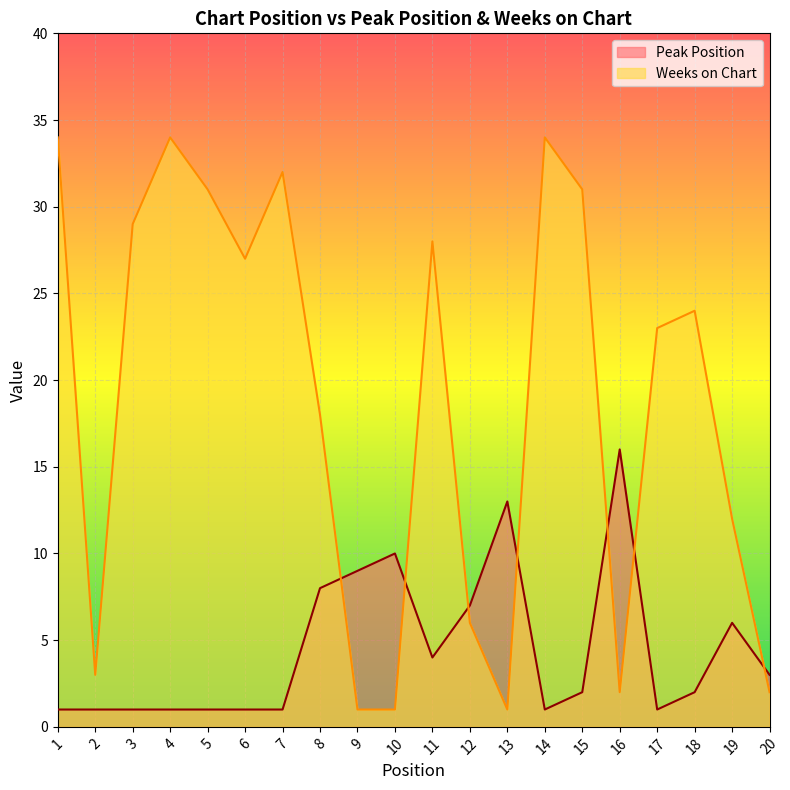

Rank the series by their average value, from lowest to highest.

Peak Position, Weeks on Chart